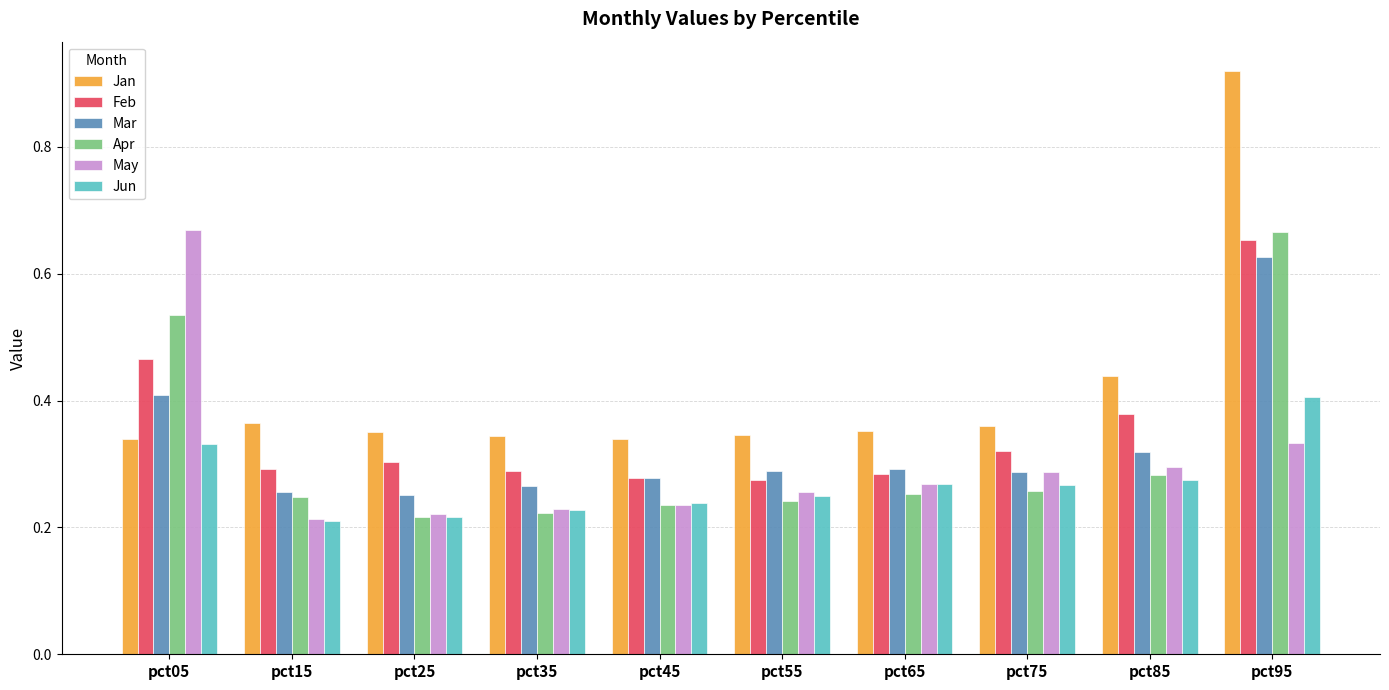

What is the difference between the second highest and second lowest values in the May series?

0.1